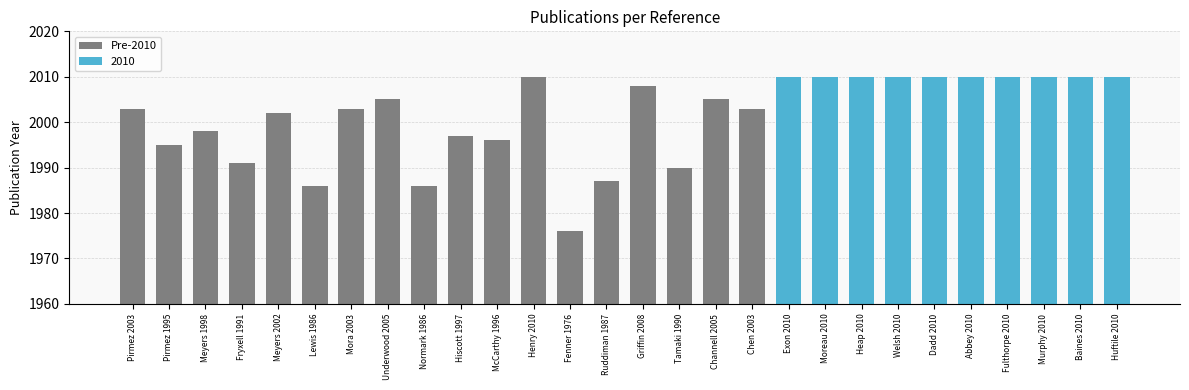

What is the label of the 20th bar from the right?

Normark 1986